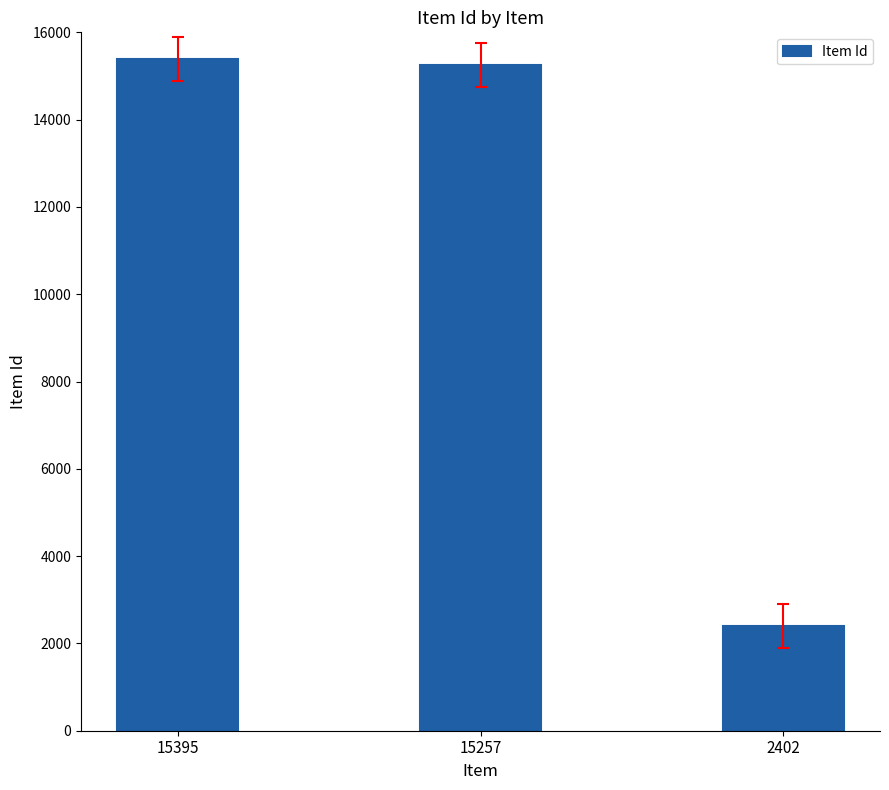

How many bars are there in total?

3